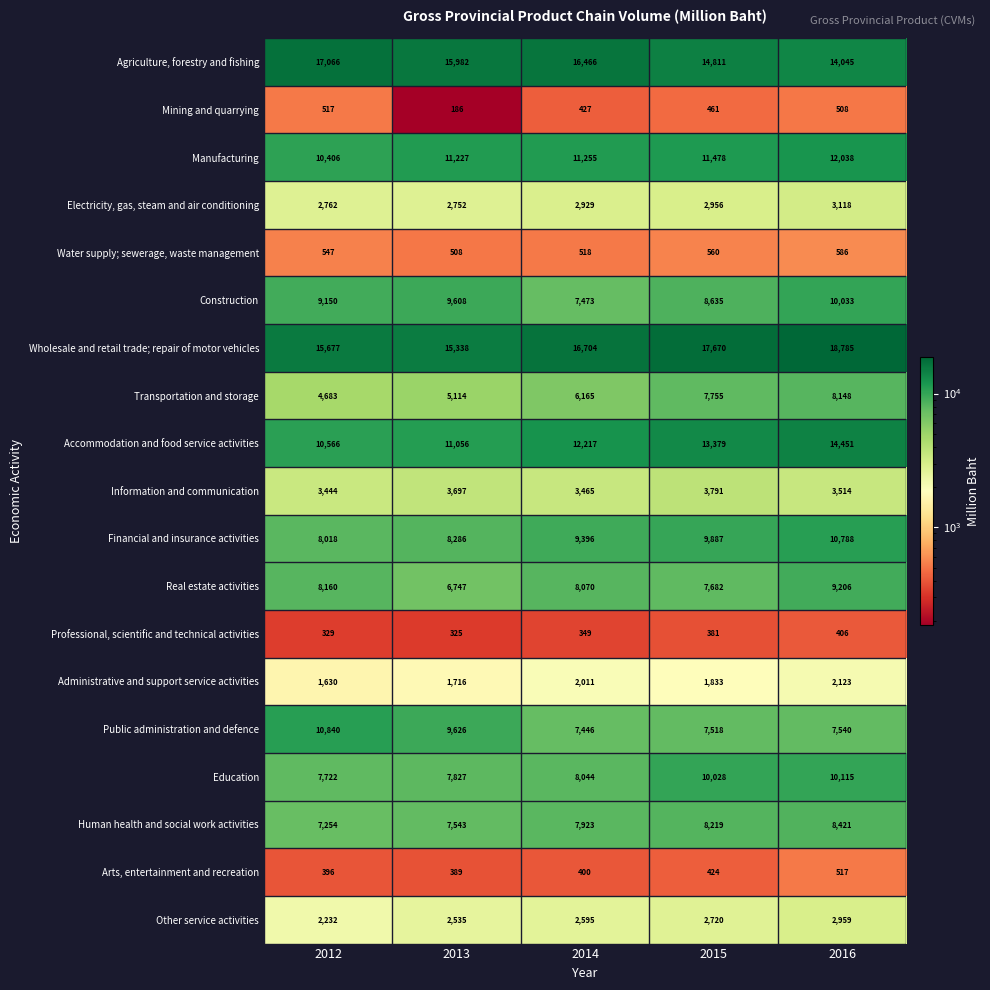

Which category has the lowest value in the Real estate activities series?

2013